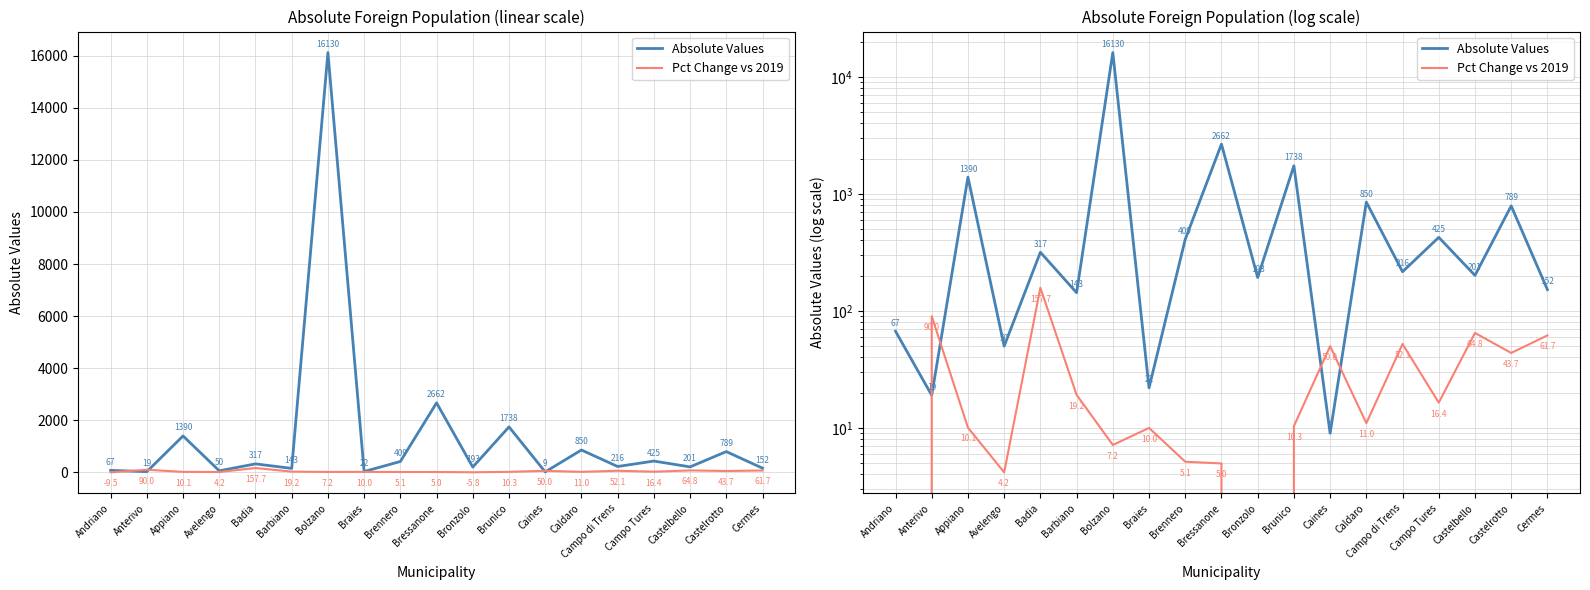

What are all the series names shown in the legend?

Absolute Values, Pct Change vs 2019